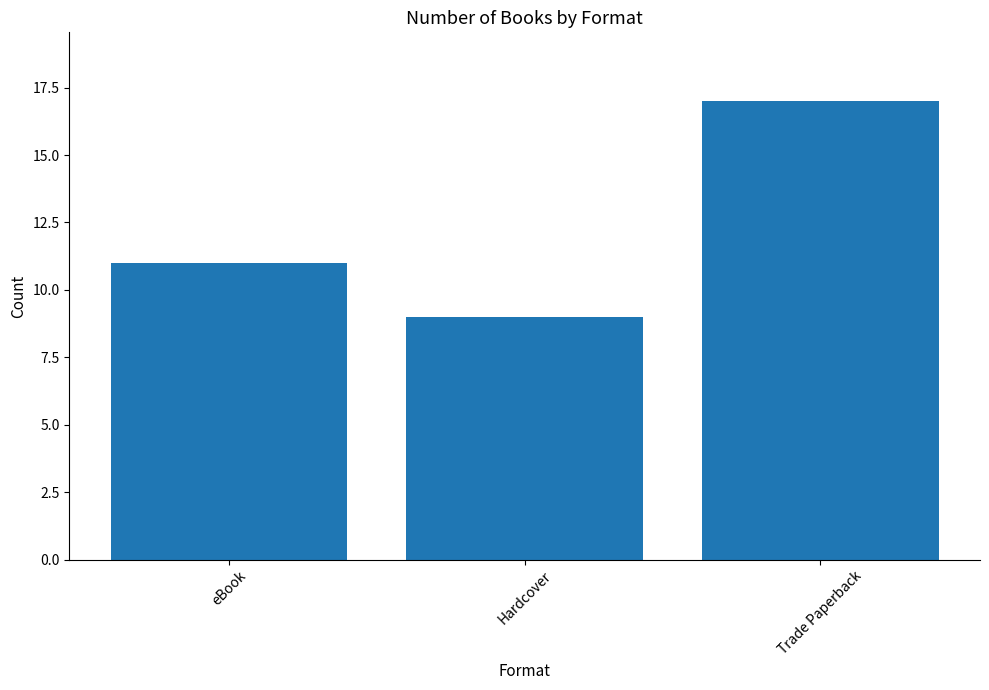

What is the label of the 2nd bar from the left?

Hardcover